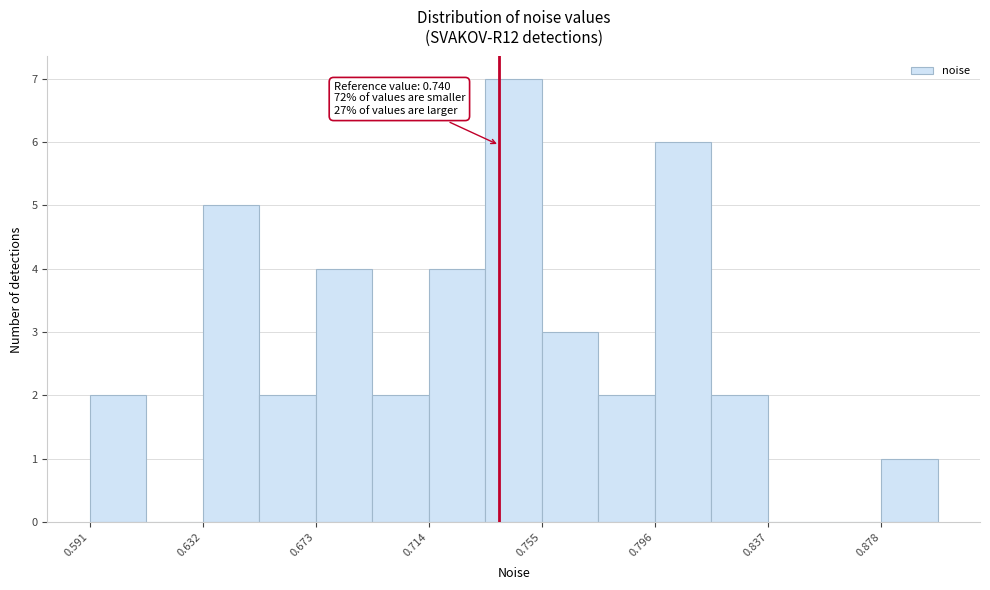

Over which range of the x-axis is the bar tallest?

0.735 to 0.755